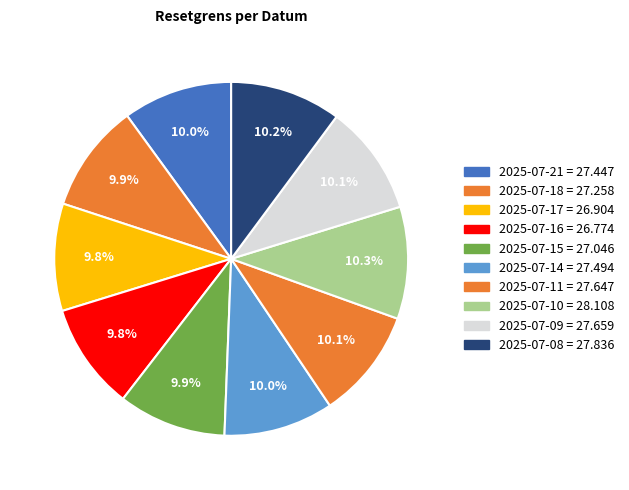

To the nearest percent, what is the combined percentage of 2025-07-09 and 2025-07-18?

20%